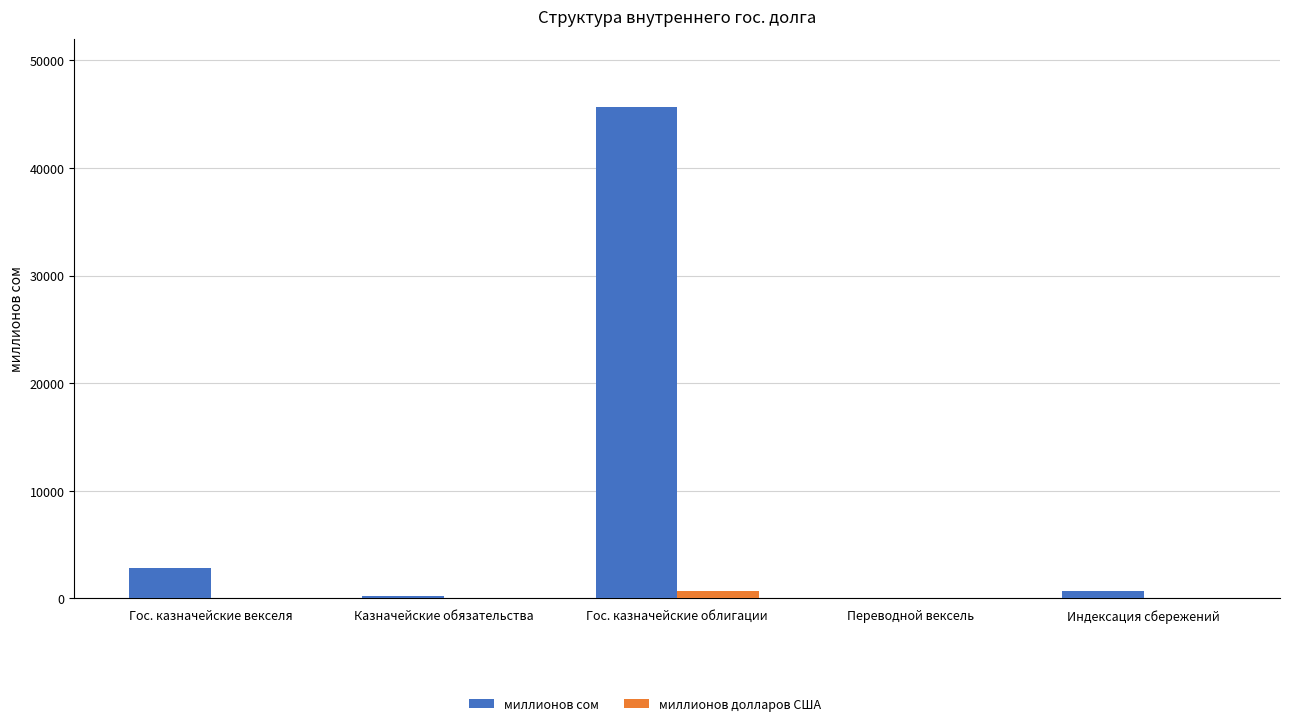

At which category does the chart reach its peak across all series?

Гос. казначейские облигации